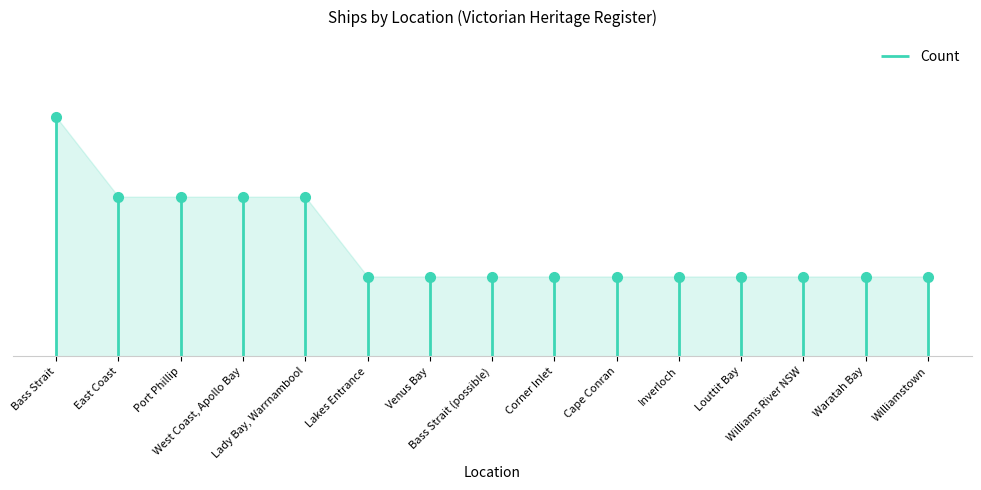

What value does the data have at Bass Strait?

3